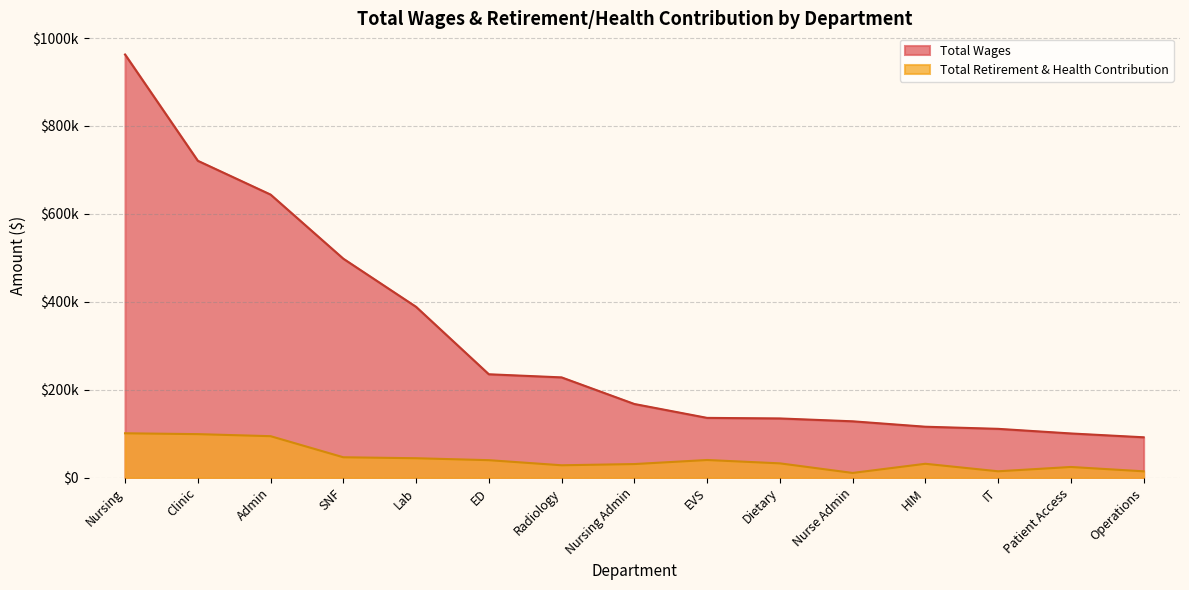

Which category has the lowest value in the Total Wages series?

Operations